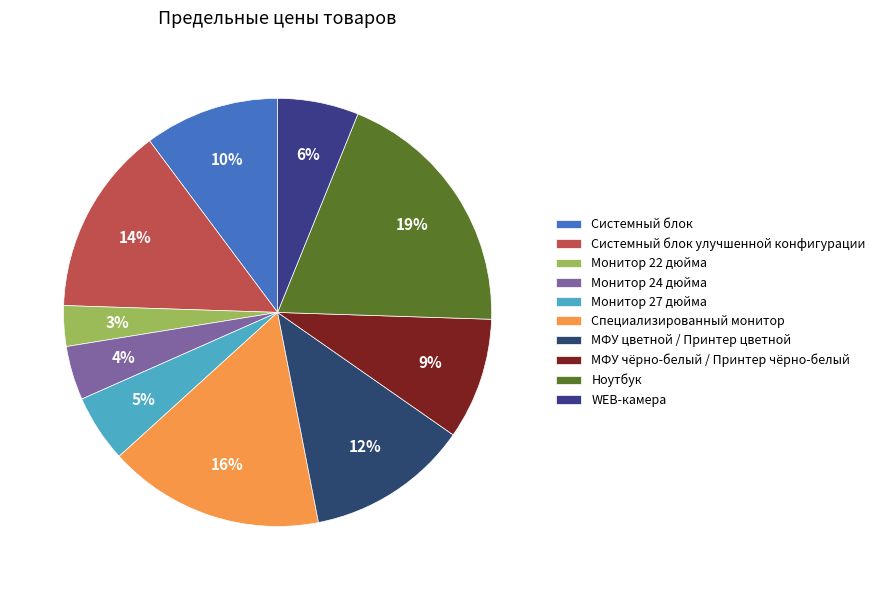

Which slice is the largest?

Ноутбук